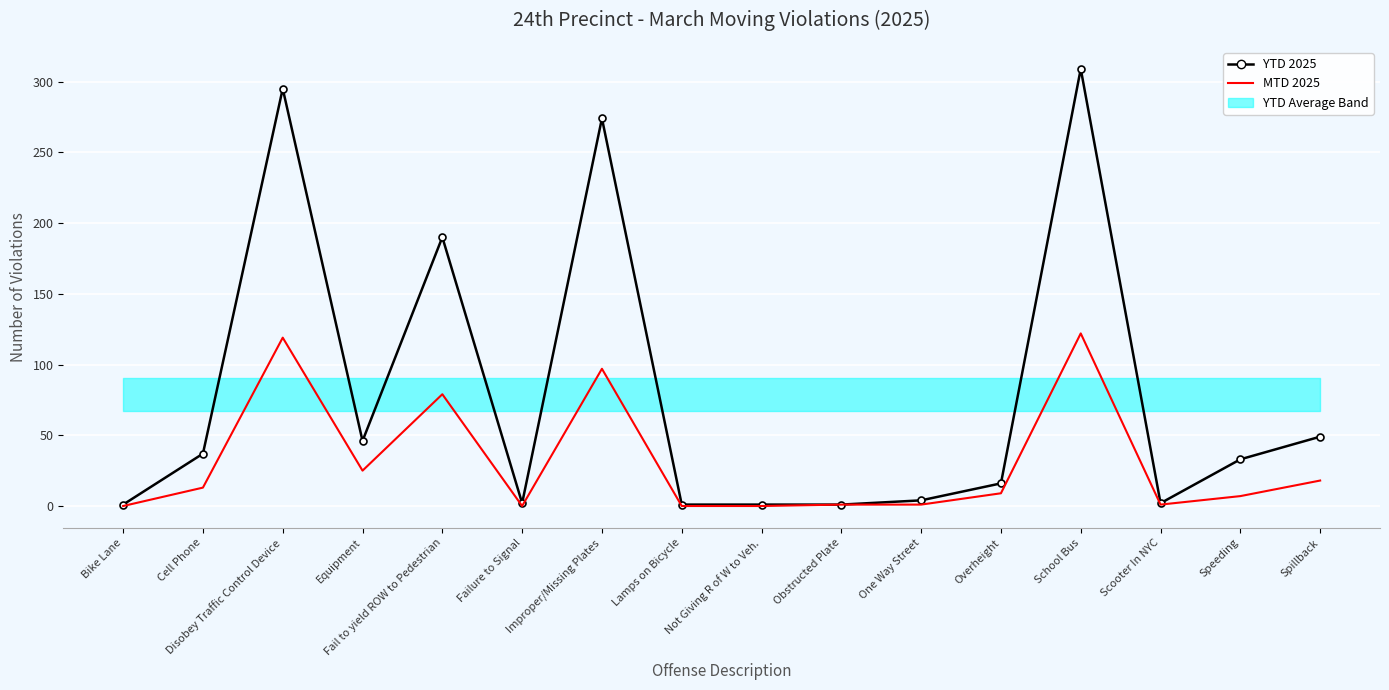

True or false: MTD 2025 has more than 1 points higher than both neighbors.

True